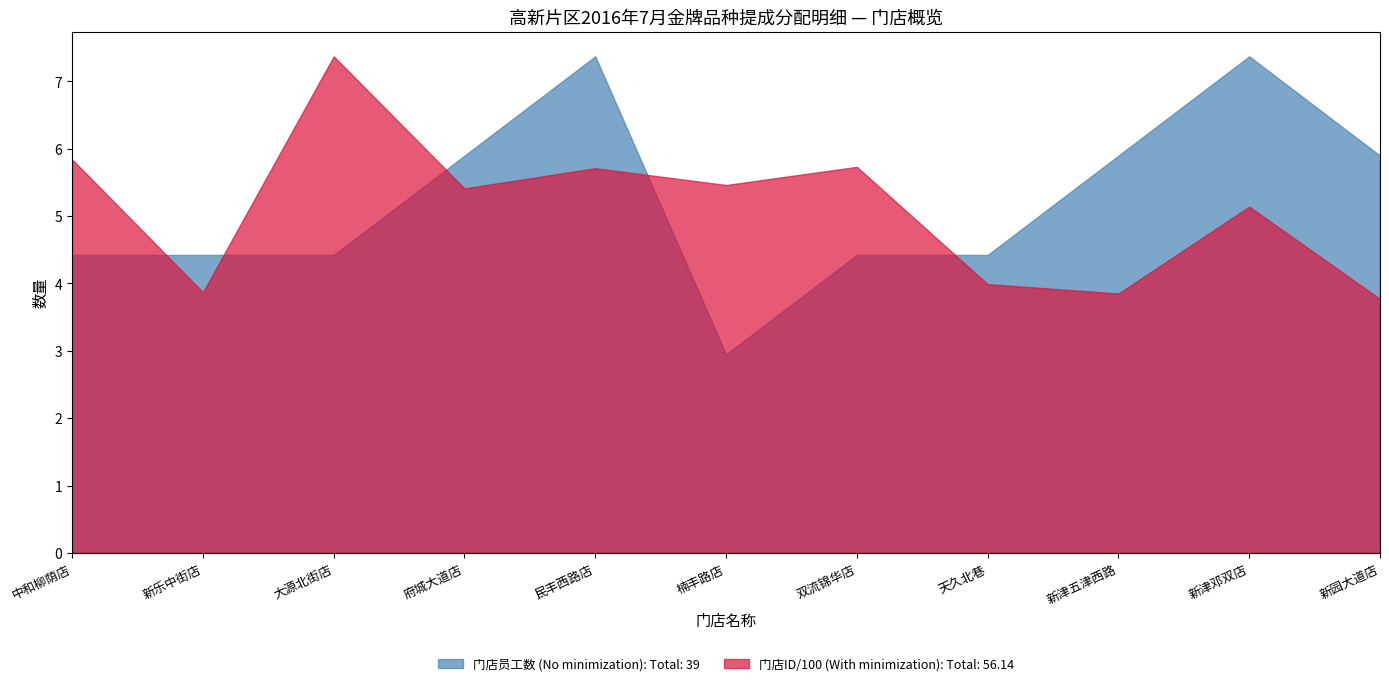

Rank the series by their maximum value, from lowest to highest.

门店员工数 (No minimization), 门店ID (With minimization)